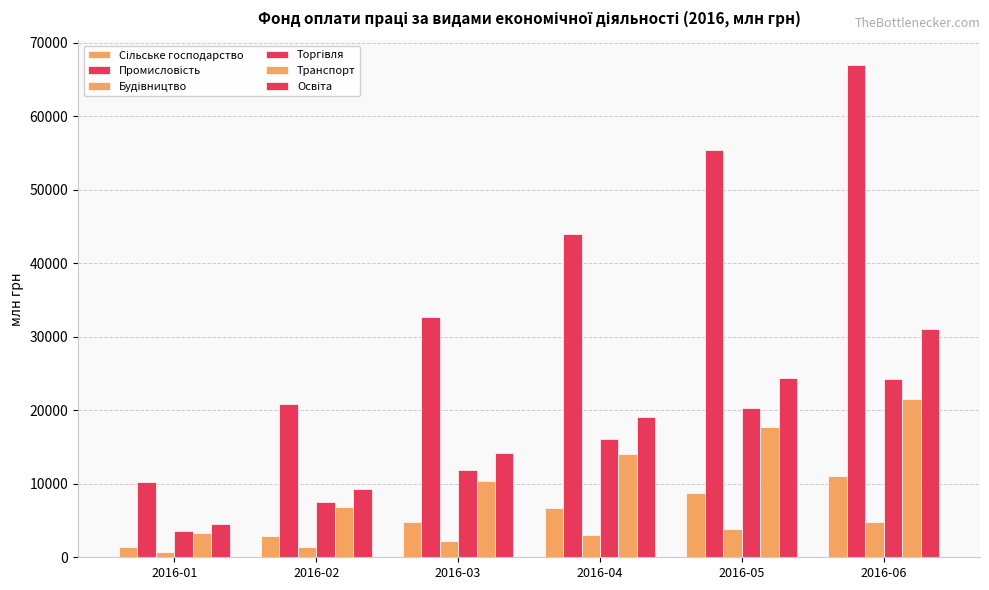

Count the number of categories in the chart.

6